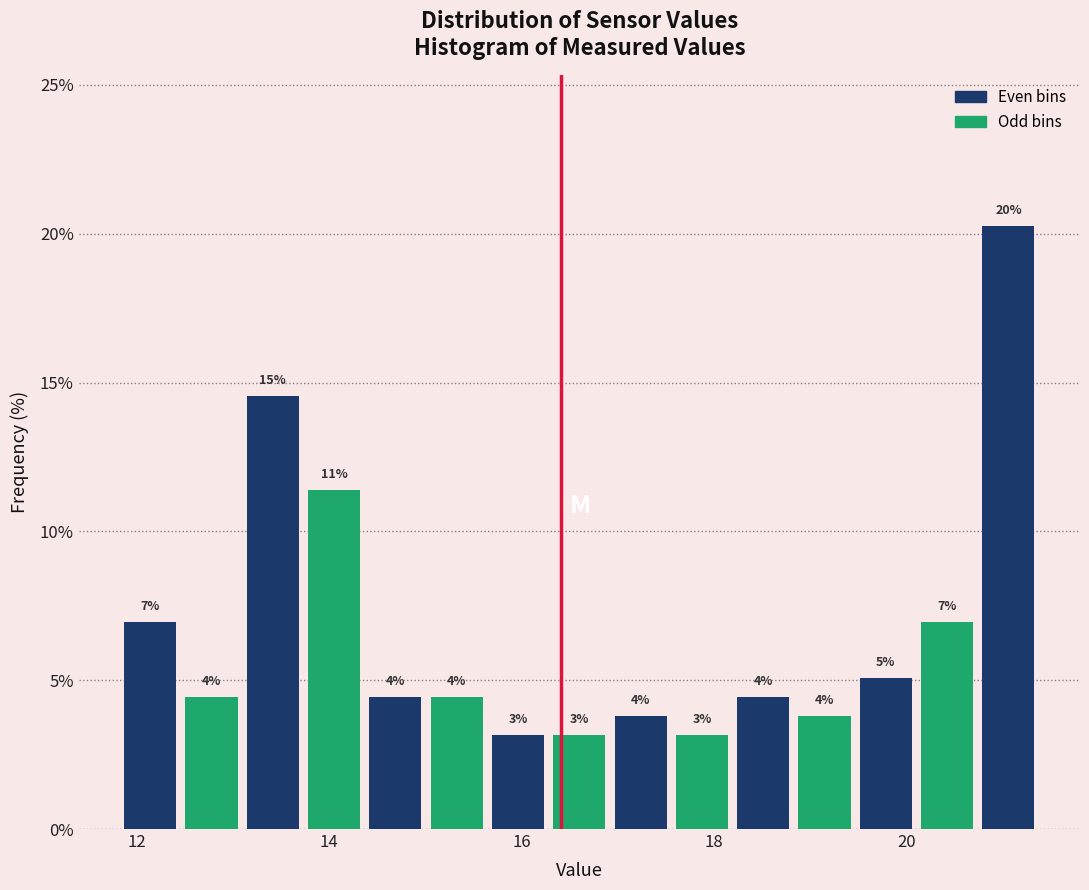

Around what value on the x-axis is the tallest bar? Give the approximate position of its centre, as read against the axis.

21.0